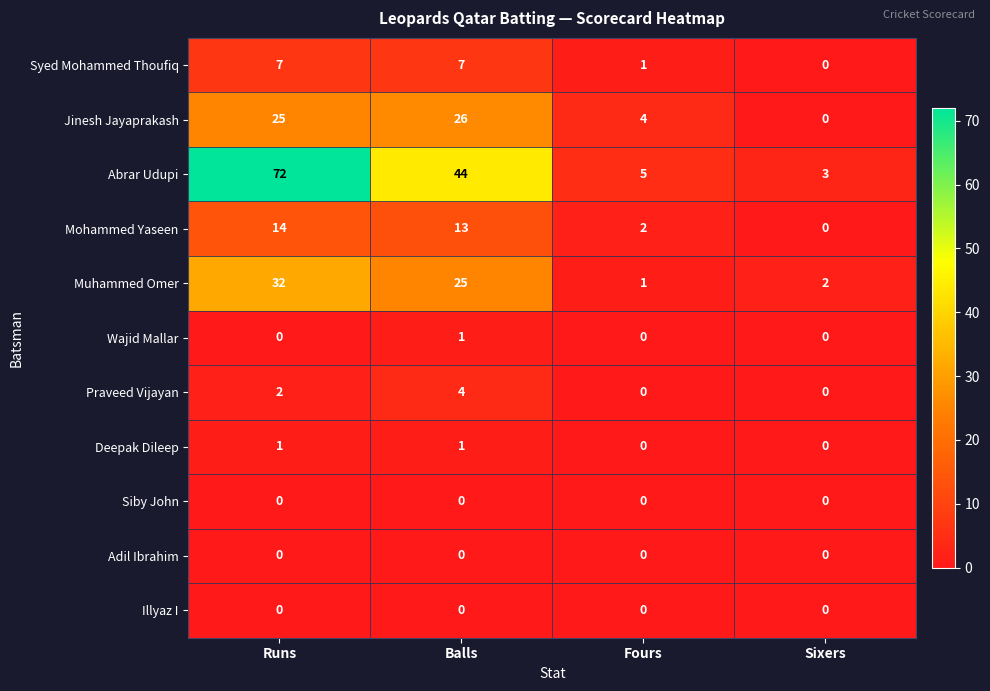

The value of Praveed Vijayan at Fours is 0. True or false?

True